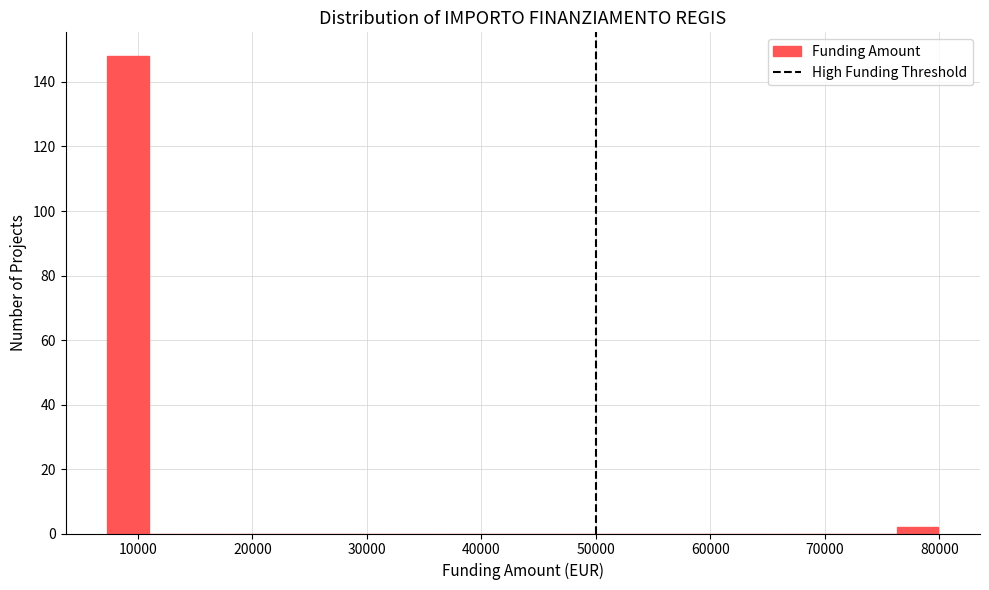

Read against the x-axis, roughly where is the centre of the tallest bar?

9000